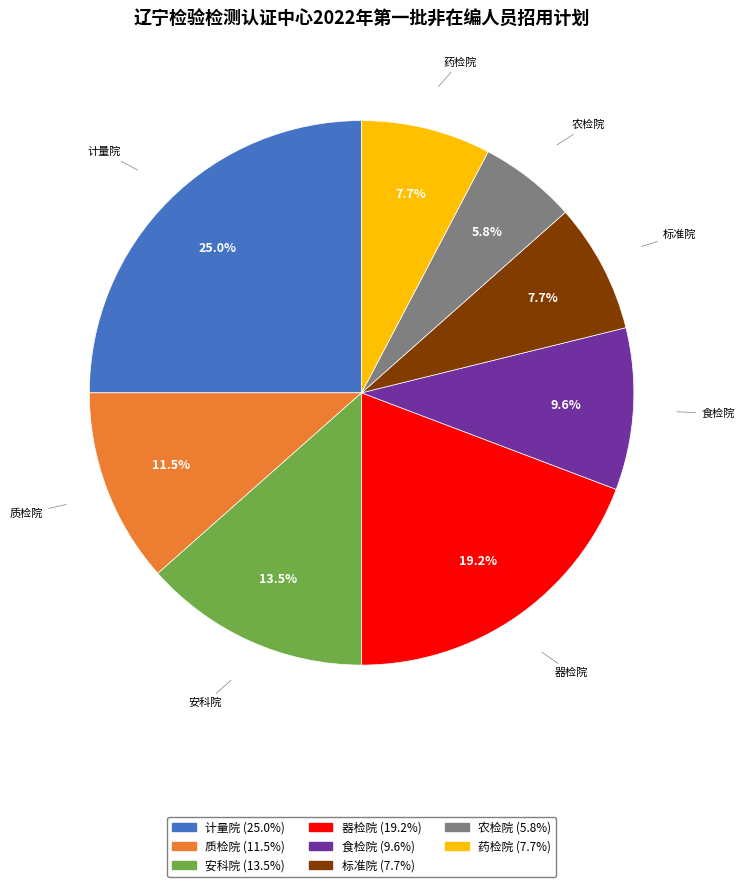

How much of the chart is everything except 器检院?

80.8%